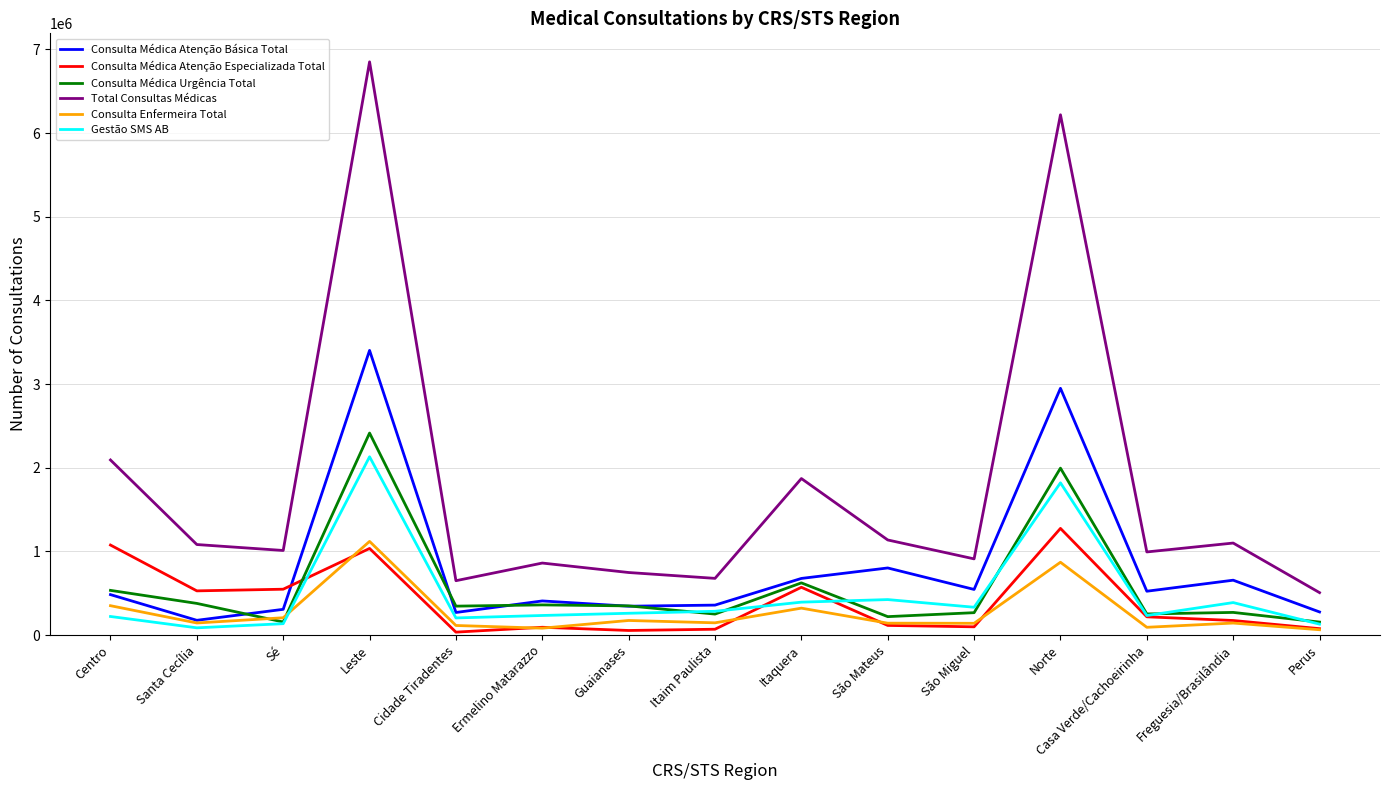

In Consulta Médica Urgência Total, how many points are lower than both neighbors (excluding endpoints)?

5